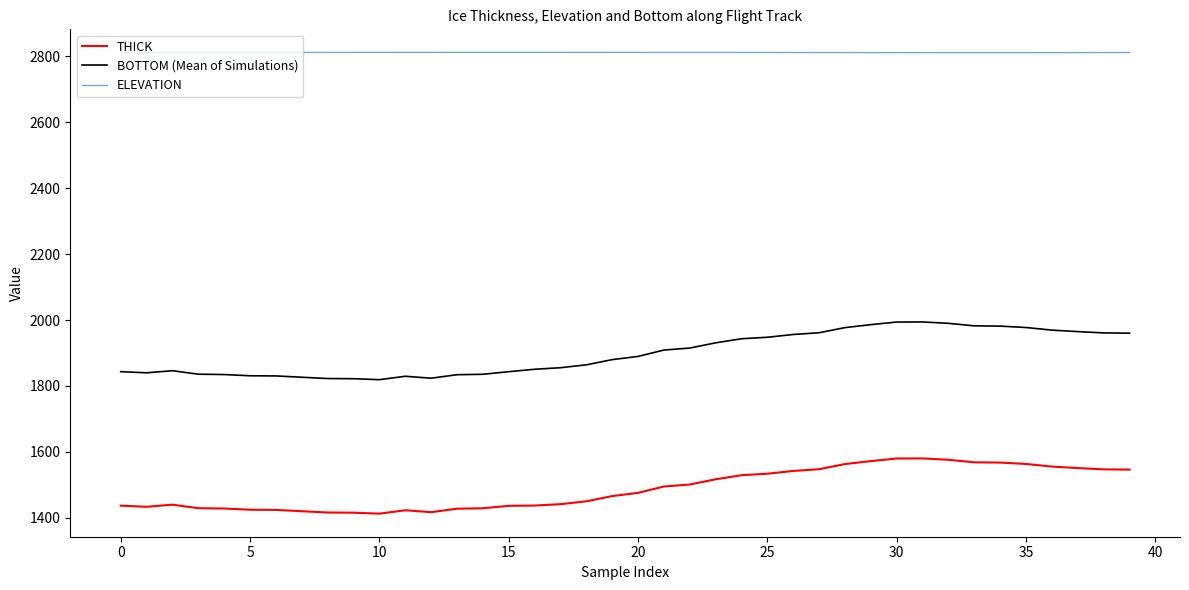

Which series has the largest range (max minus min)?

BOTTOM (Mean of Simulations)